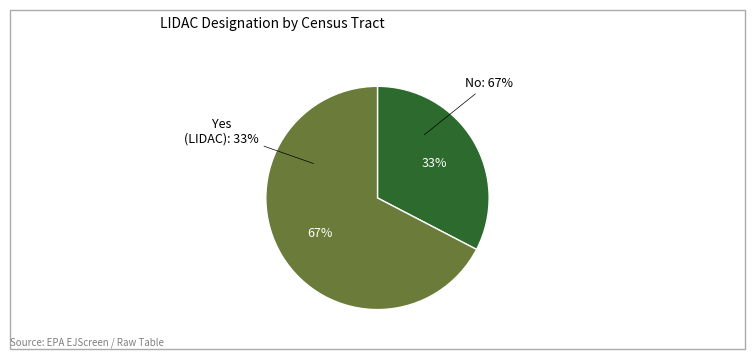

How many segments does this pie chart have?

2